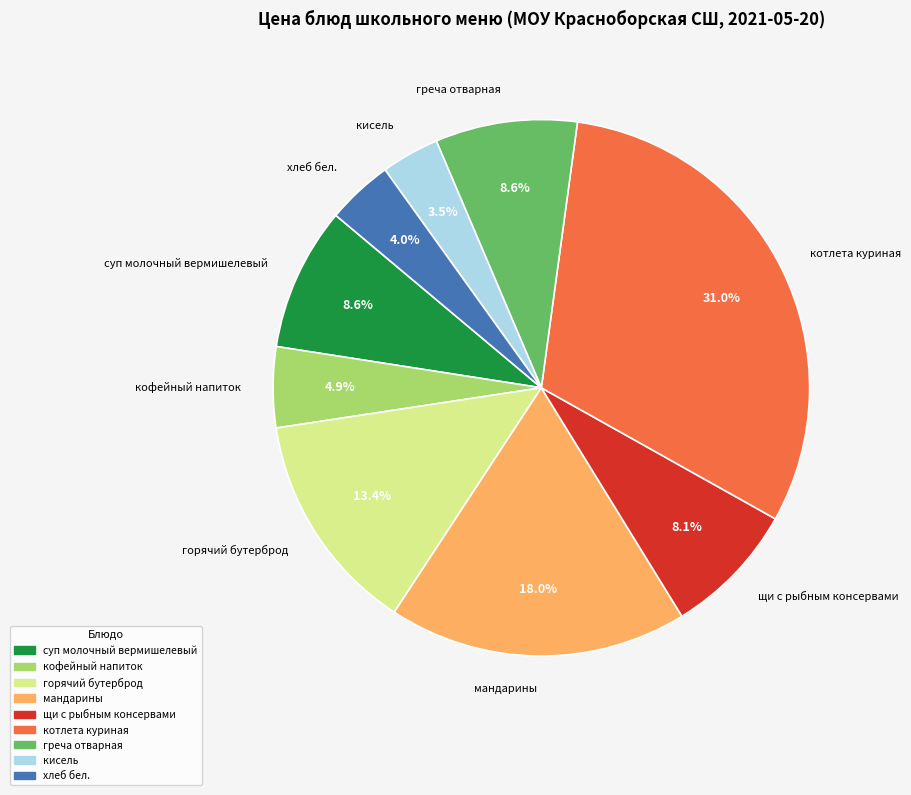

Does any single category account for the majority?

No